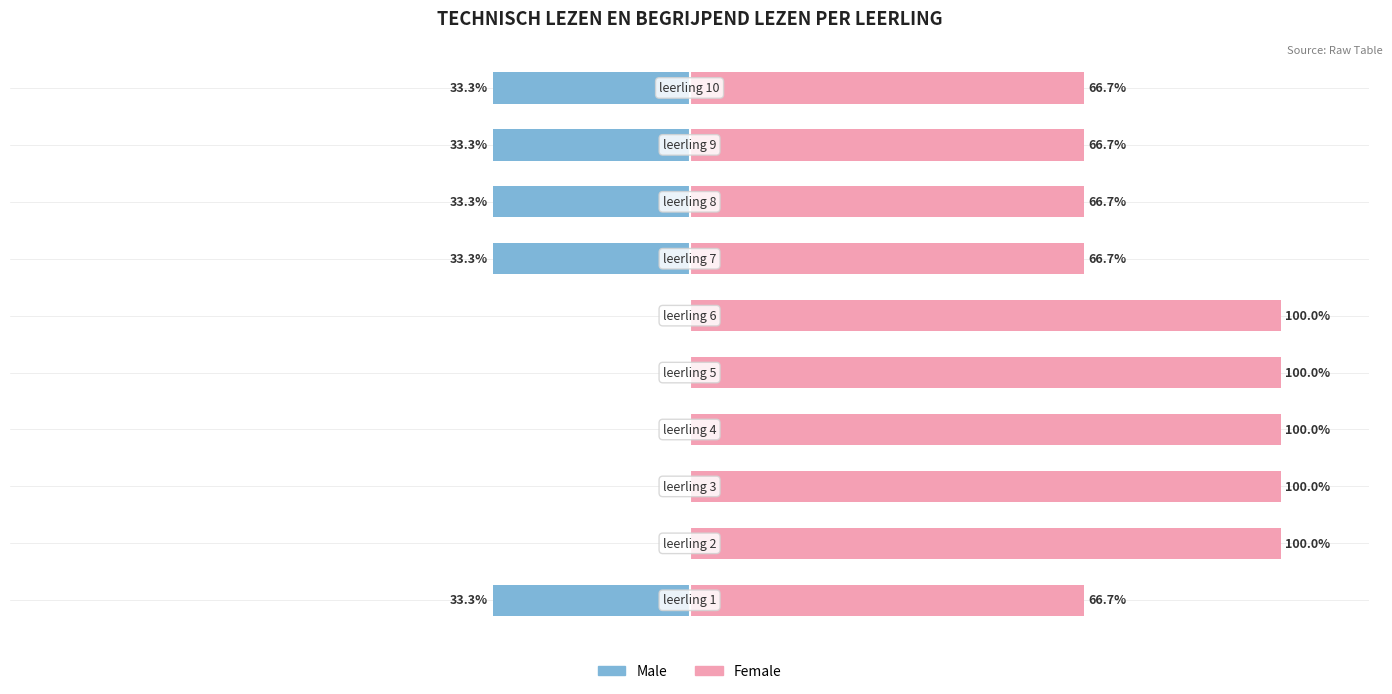

What are all the series names shown in the legend?

Male, Female